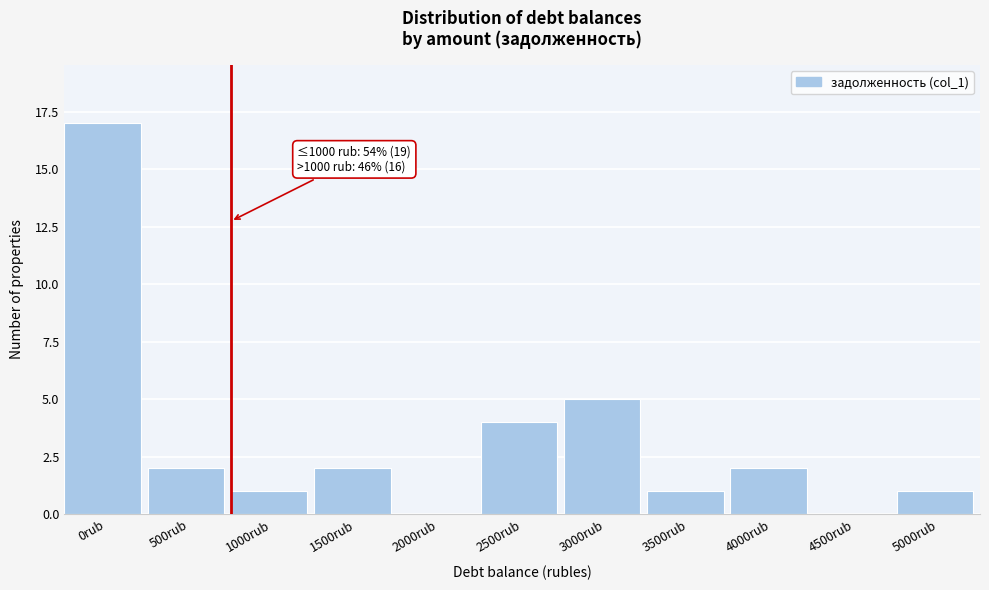

Reading left to right, extract all data points from this chart.

0rub=17	500rub=2	1000rub=1	1500rub=2	2000rub=0	2500rub=4	3000rub=5	3500rub=1	4000rub=2	4500rub=0	5000rub=1